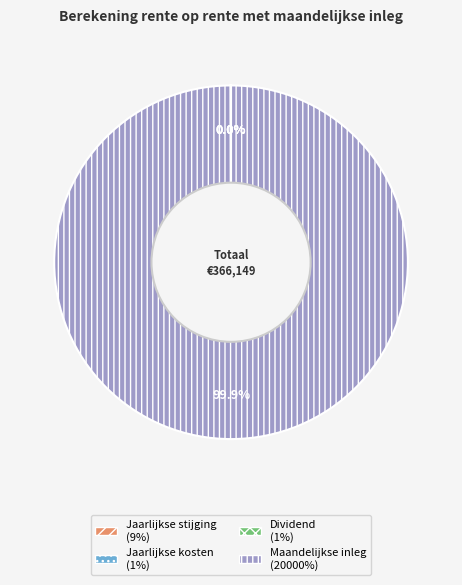

What percentage is the Maandelijkse inleg slice, to the nearest percent?

100%